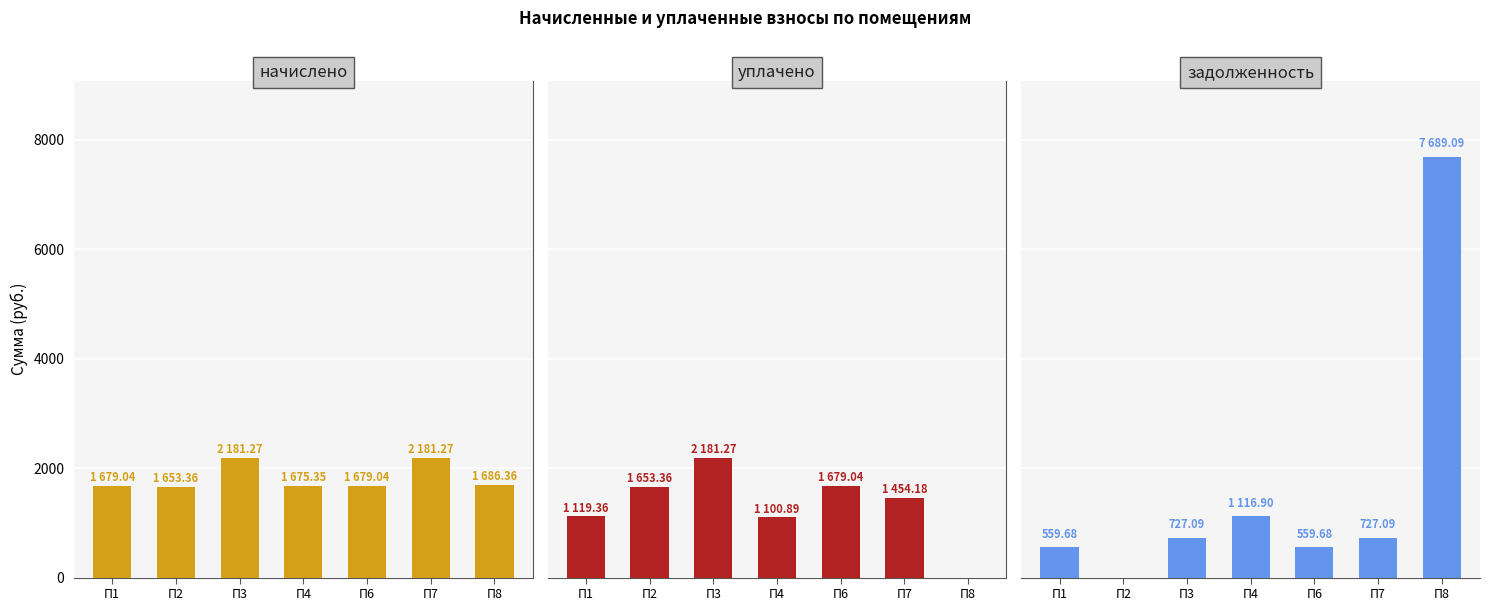

What is the value of the задолженность bar at the 3rd from the left?

727.1